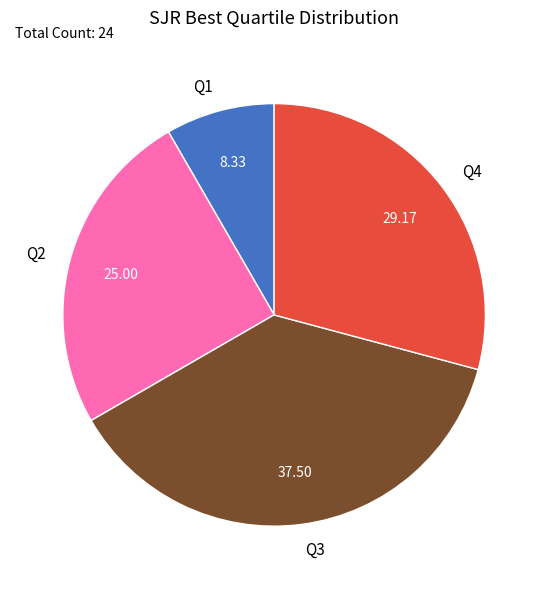

Does any single category account for the majority?

No